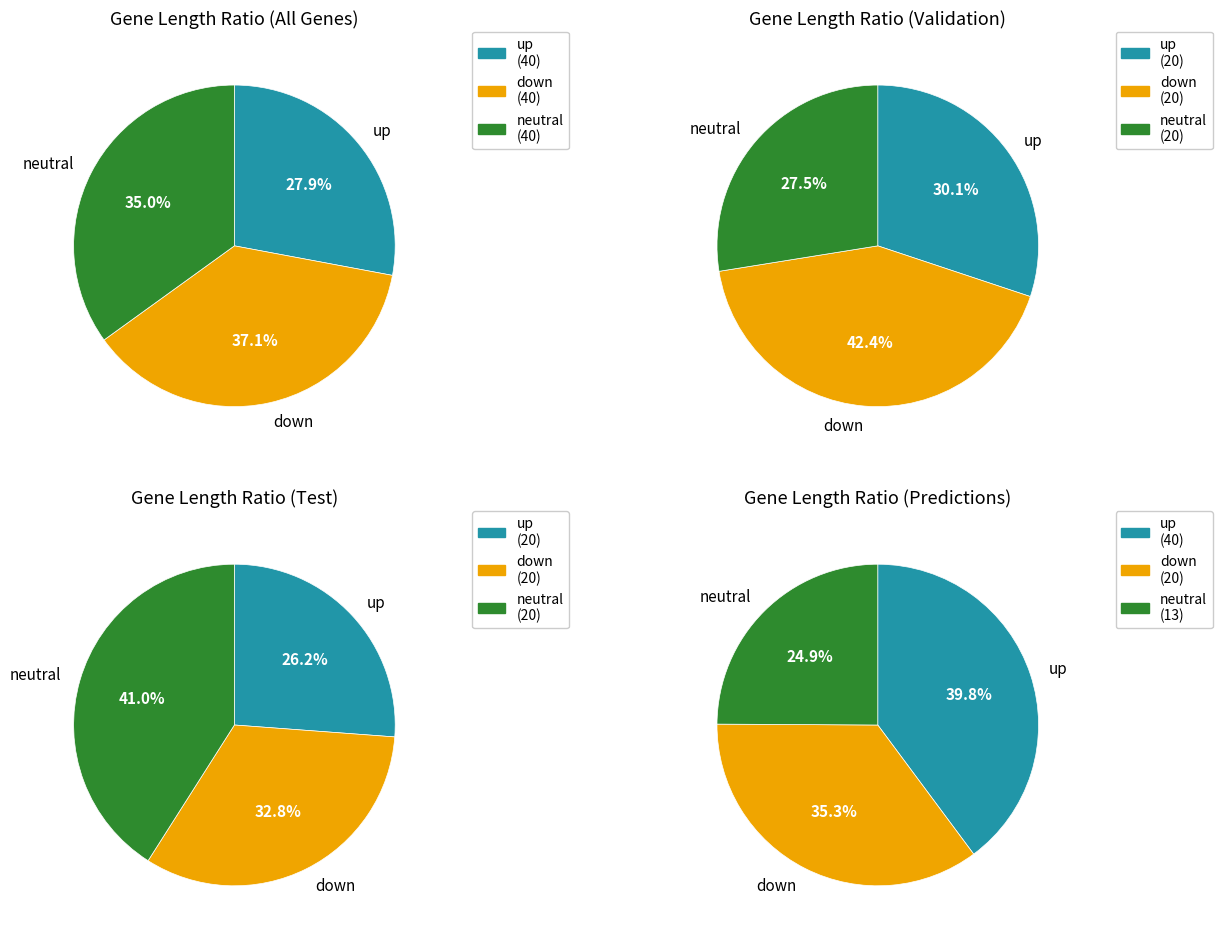

Is it true that 21 is 11% of the pie?

False